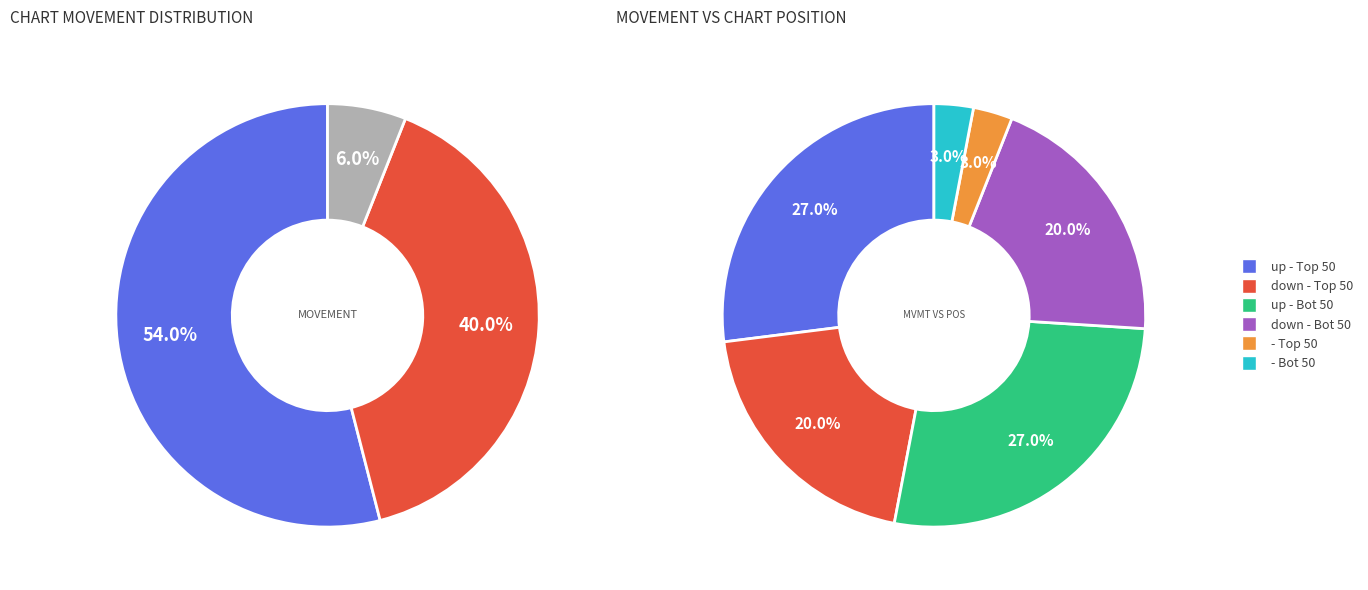

To the nearest percent, what percentage of the pie is -?

6%